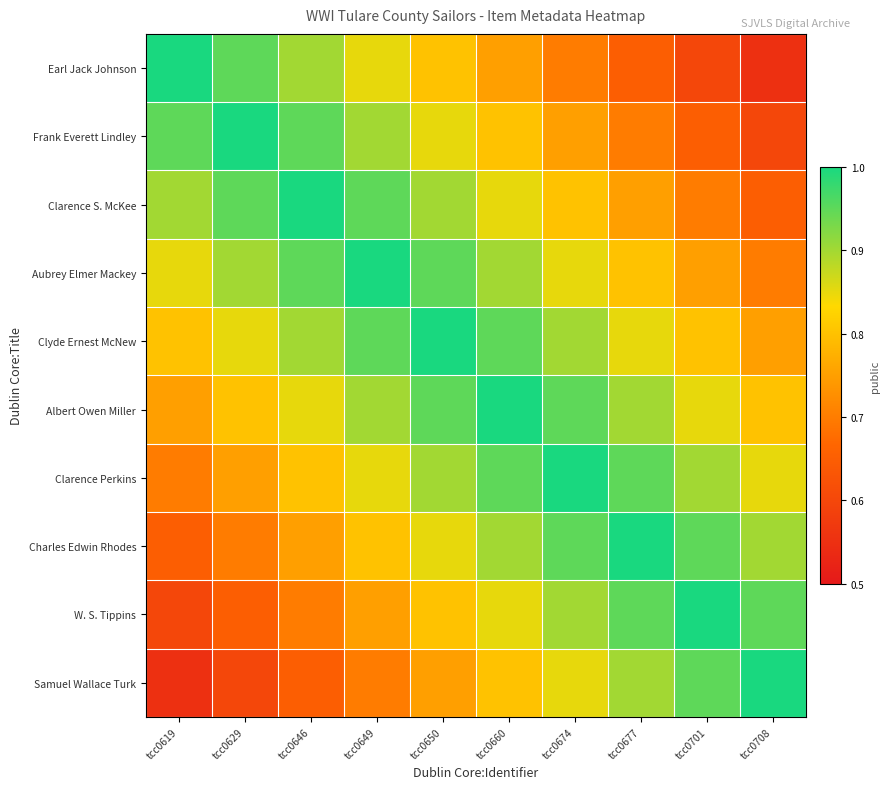

Reading left to right, extract all data points from this chart.

Earl Jack Johnson: tcc0619=1.0	tcc0629=0.9	tcc0646=0.9	tcc0649=0.8	tcc0650=0.8	tcc0660=0.8	tcc0674=0.7	tcc0677=0.7	tcc0701=0.6	tcc0708=0.6
Frank Everett Lindley: tcc0619=0.9	tcc0629=1.0	tcc0646=0.9	tcc0649=0.9	tcc0650=0.8	tcc0660=0.8	tcc0674=0.8	tcc0677=0.7	tcc0701=0.7	tcc0708=0.6
Clarence S. McKee: tcc0619=0.9	tcc0629=0.9	tcc0646=1.0	tcc0649=0.9	tcc0650=0.9	tcc0660=0.8	tcc0674=0.8	tcc0677=0.8	tcc0701=0.7	tcc0708=0.7
Aubrey Elmer Mackey: tcc0619=0.8	tcc0629=0.9	tcc0646=0.9	tcc0649=1.0	tcc0650=0.9	tcc0660=0.9	tcc0674=0.8	tcc0677=0.8	tcc0701=0.8	tcc0708=0.7
Clyde Ernest McNew: tcc0619=0.8	tcc0629=0.8	tcc0646=0.9	tcc0649=0.9	tcc0650=1.0	tcc0660=0.9	tcc0674=0.9	tcc0677=0.8	tcc0701=0.8	tcc0708=0.8
Albert Owen Miller: tcc0619=0.8	tcc0629=0.8	tcc0646=0.8	tcc0649=0.9	tcc0650=0.9	tcc0660=1.0	tcc0674=0.9	tcc0677=0.9	tcc0701=0.8	tcc0708=0.8
Clarence Perkins: tcc0619=0.7	tcc0629=0.8	tcc0646=0.8	tcc0649=0.8	tcc0650=0.9	tcc0660=0.9	tcc0674=1.0	tcc0677=0.9	tcc0701=0.9	tcc0708=0.8
Charles Edwin Rhodes: tcc0619=0.7	tcc0629=0.7	tcc0646=0.8	tcc0649=0.8	tcc0650=0.8	tcc0660=0.9	tcc0674=0.9	tcc0677=1.0	tcc0701=0.9	tcc0708=0.9
W. S. Tippins: tcc0619=0.6	tcc0629=0.7	tcc0646=0.7	tcc0649=0.8	tcc0650=0.8	tcc0660=0.8	tcc0674=0.9	tcc0677=0.9	tcc0701=1.0	tcc0708=0.9
Samuel Wallace Turk: tcc0619=0.6	tcc0629=0.6	tcc0646=0.7	tcc0649=0.7	tcc0650=0.8	tcc0660=0.8	tcc0674=0.8	tcc0677=0.9	tcc0701=0.9	tcc0708=1.0